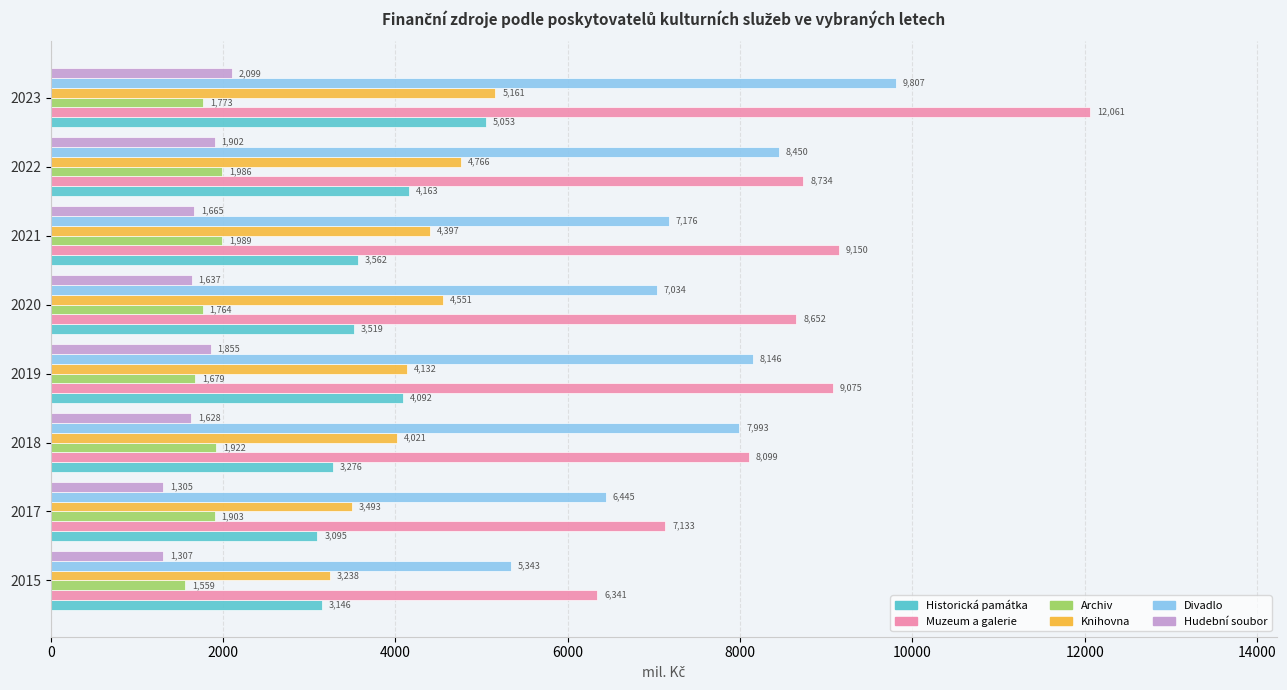

What is the average value of the Knihovna series?

4219.8